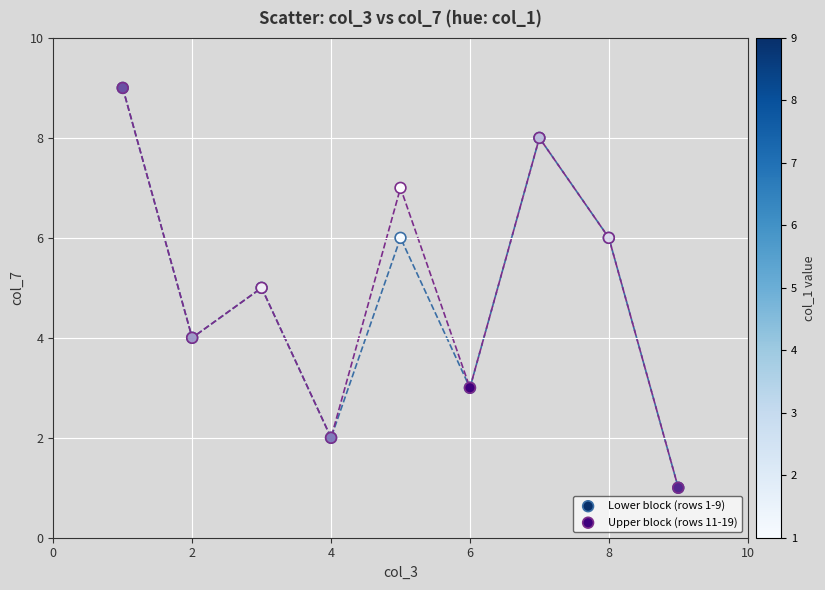

What are all the series names shown in the legend?

Lower block (rows 1-9), Upper block (rows 11-19)